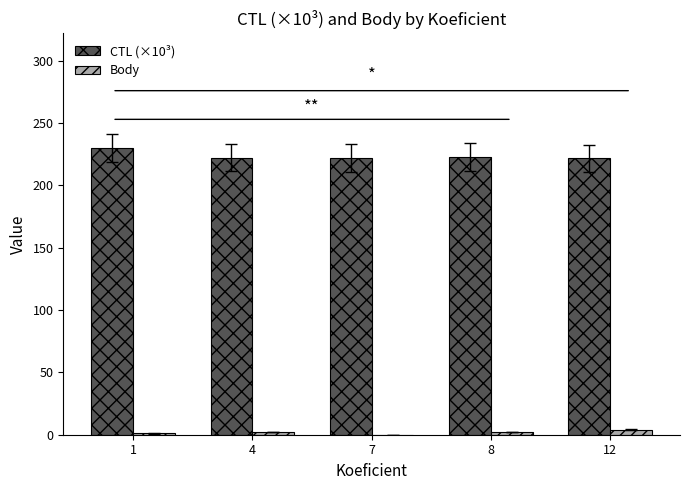

What is the average value of the Body series?

1.8